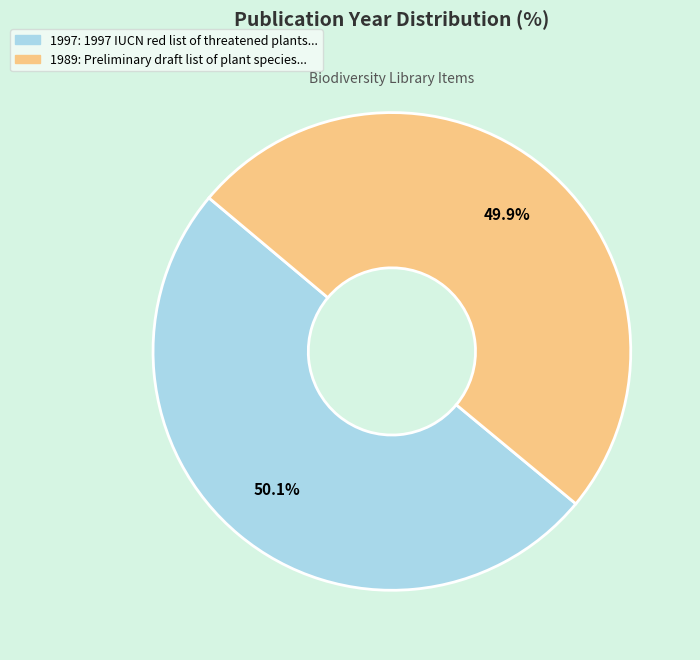

Does any single category account for the majority?

Yes